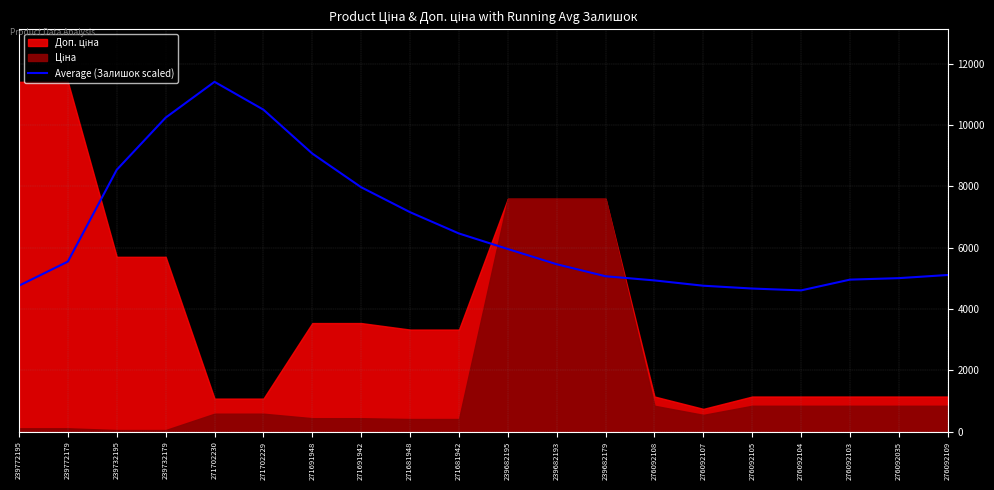

Reading right to left, list all the values displayed in this chart.

5111.8	5009.4	4961.1	4610.3	4670.4	4761.8	4934.9	5070.8	5462.5	5959.1	6465.4	7159.5	7972.5	9070.8	10502.5	11410.0	10242.1	8543.3	5549.9	4763.3